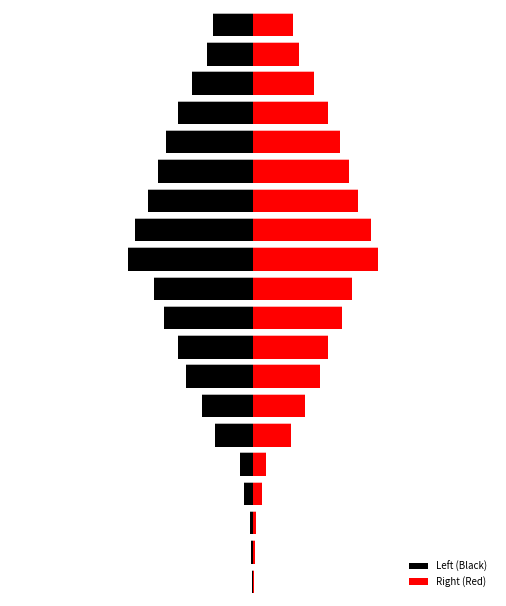

How many categories are shown in the chart?

20